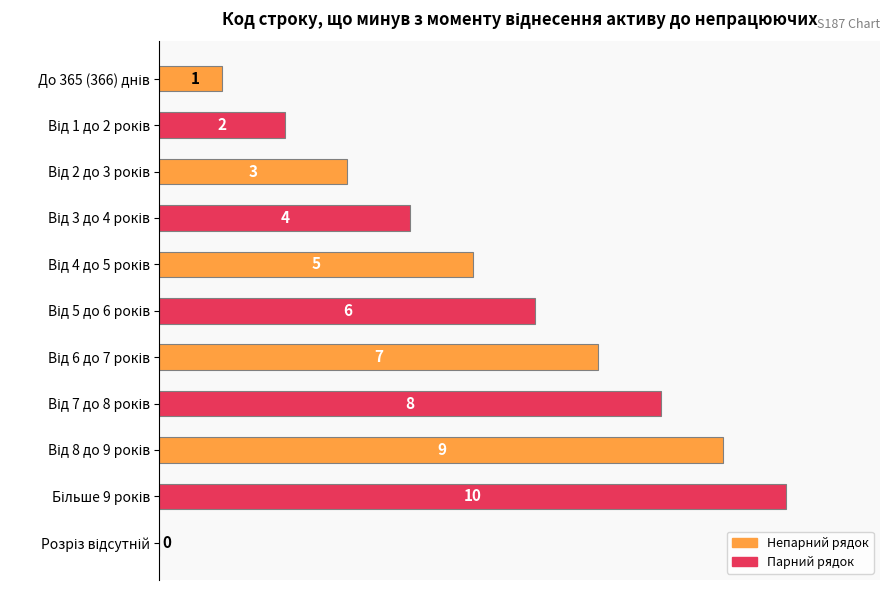

How many values are between 2 and 8?

7